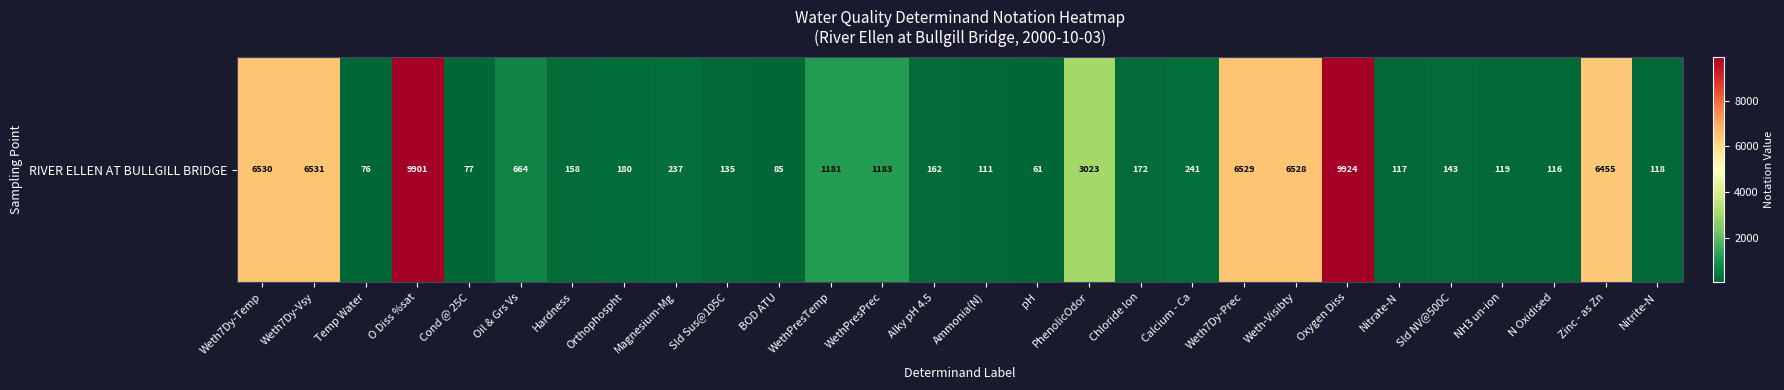

At which label does the data first exceed 180?

Weth7Dy-Temp